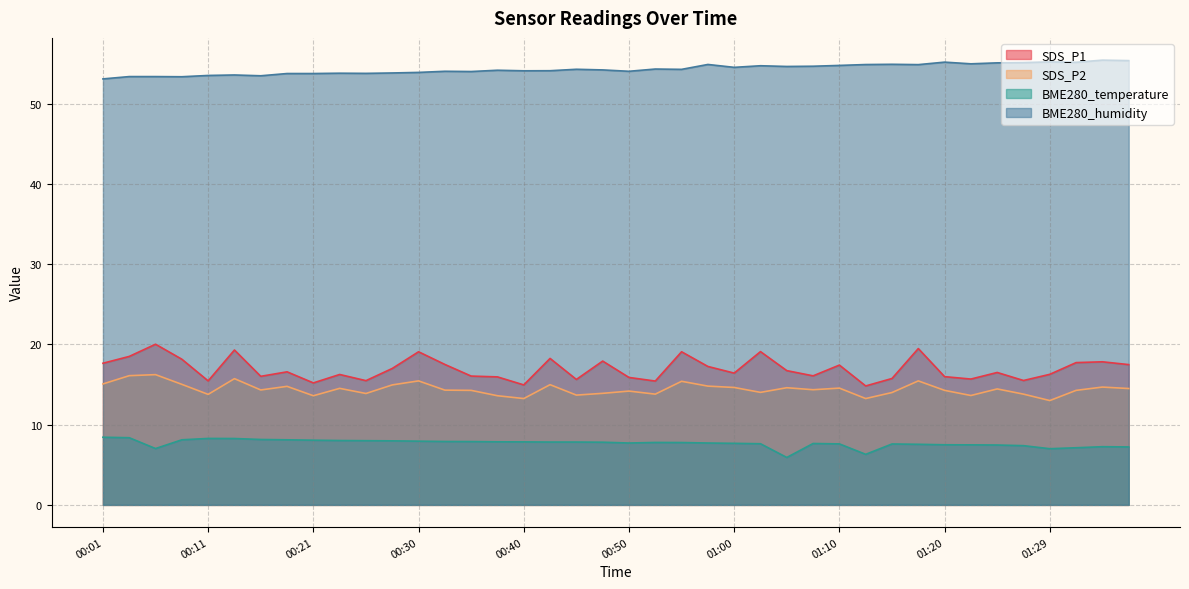

What is the difference between the maximum and minimum values in the BME280_temperature series?

2.5